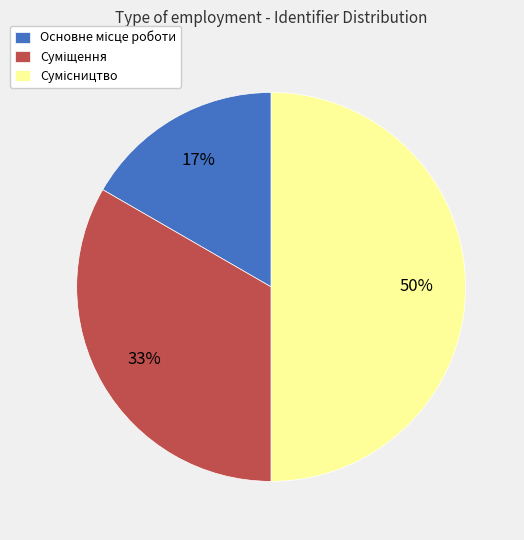

How many slices are in this pie chart?

3